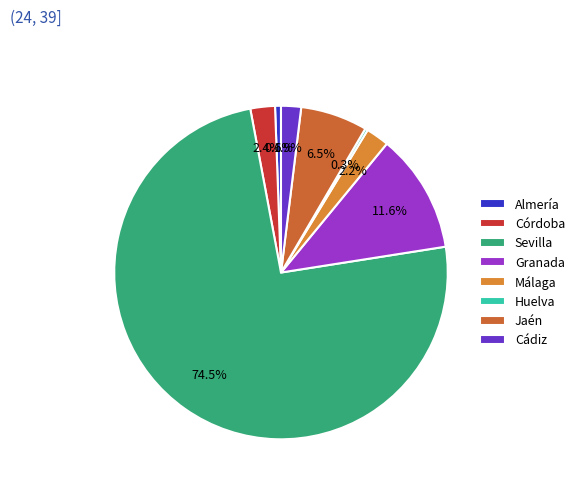

To the nearest percent, what is the combined percentage of Huelva and Sevilla?

75%